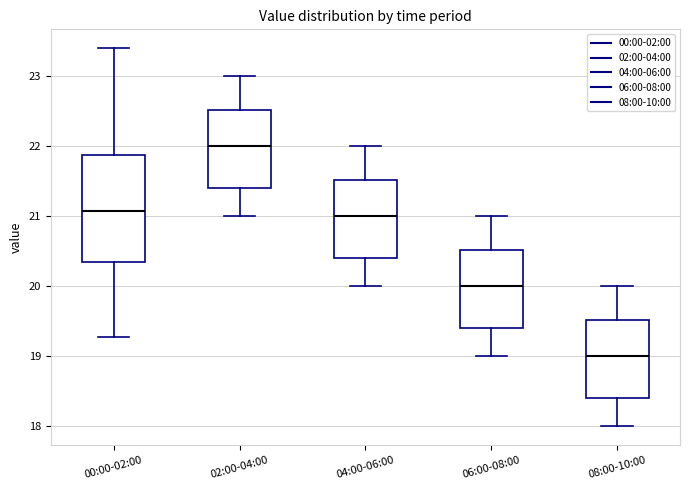

Reading left to right, read every box against the y-axis: the position of its median line, the range the box covers, and the ends of its whiskers. The values are not printed on the chart, so give them approximately, as read against the axis.

00:00-02:00: median 21.1, box 20.3 to 21.9, whiskers 19.3 to 23.4
02:00-04:00: median 22.0, box 21.4 to 22.5, whiskers 21.0 to 23.0
04:00-06:00: median 21.0, box 20.4 to 21.5, whiskers 20.0 to 22.0
06:00-08:00: median 20.0, box 19.4 to 20.5, whiskers 19.0 to 21.0
08:00-10:00: median 19.0, box 18.4 to 19.5, whiskers 18.0 to 20.0